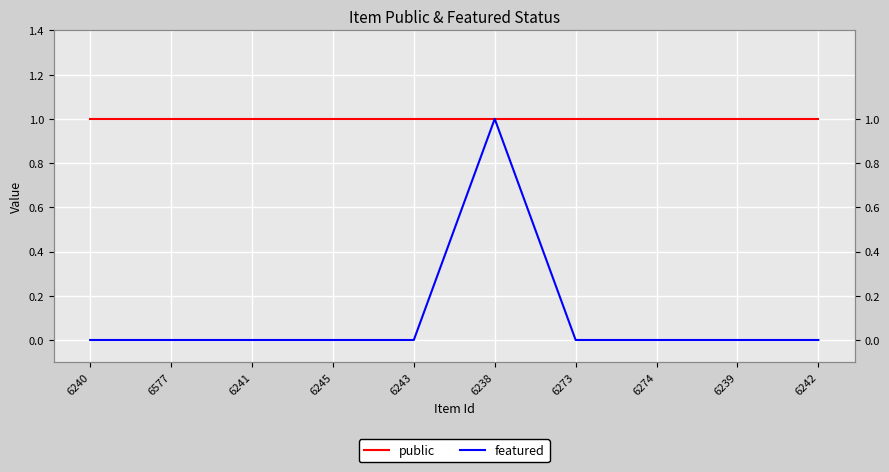

Count the number of categories in the chart.

10